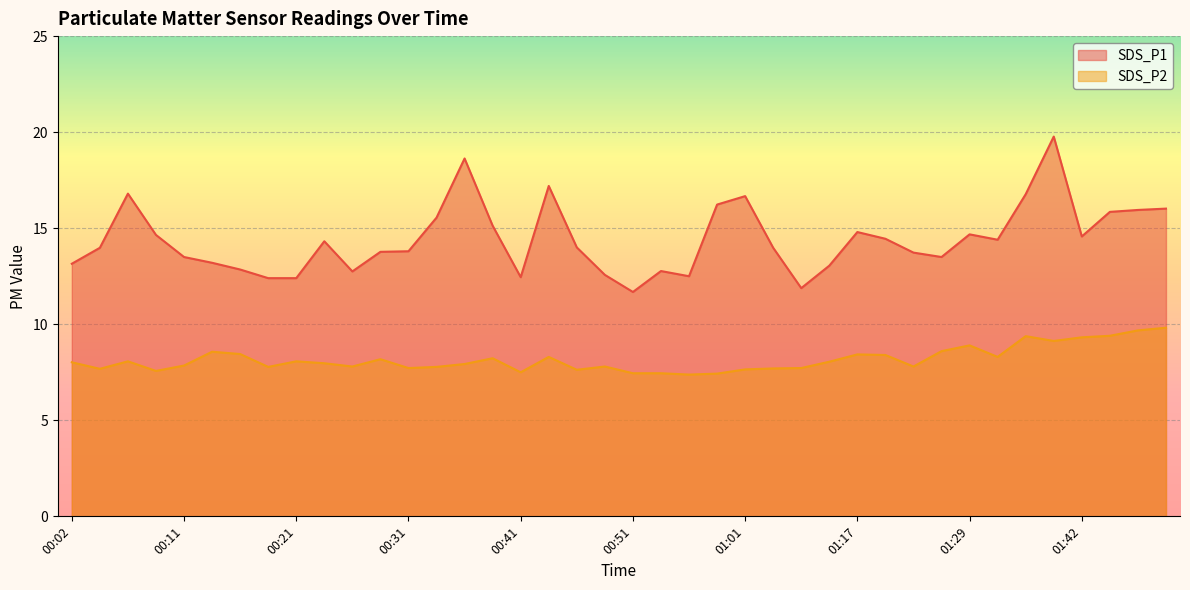

What is the label of the 16th point from the left?

00:38